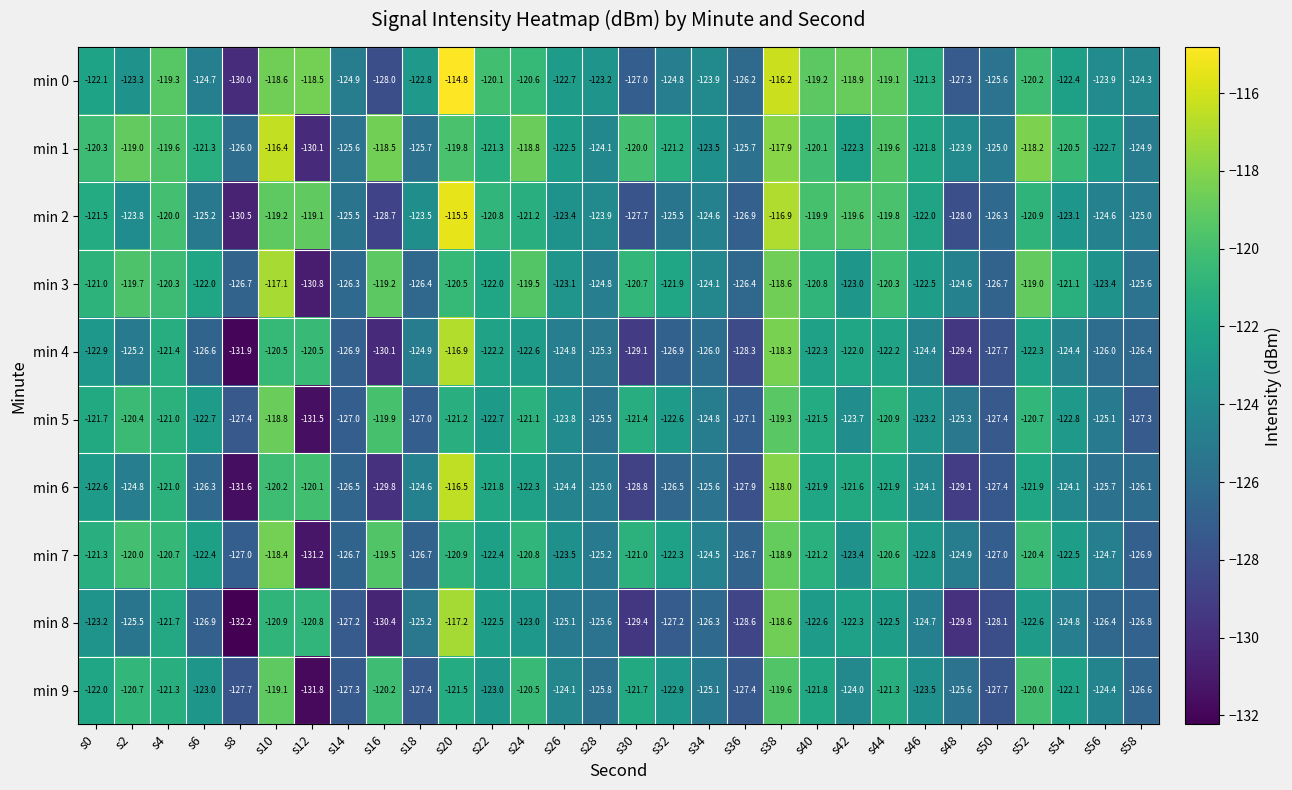

Which series has the largest range (max minus min)?

min 0